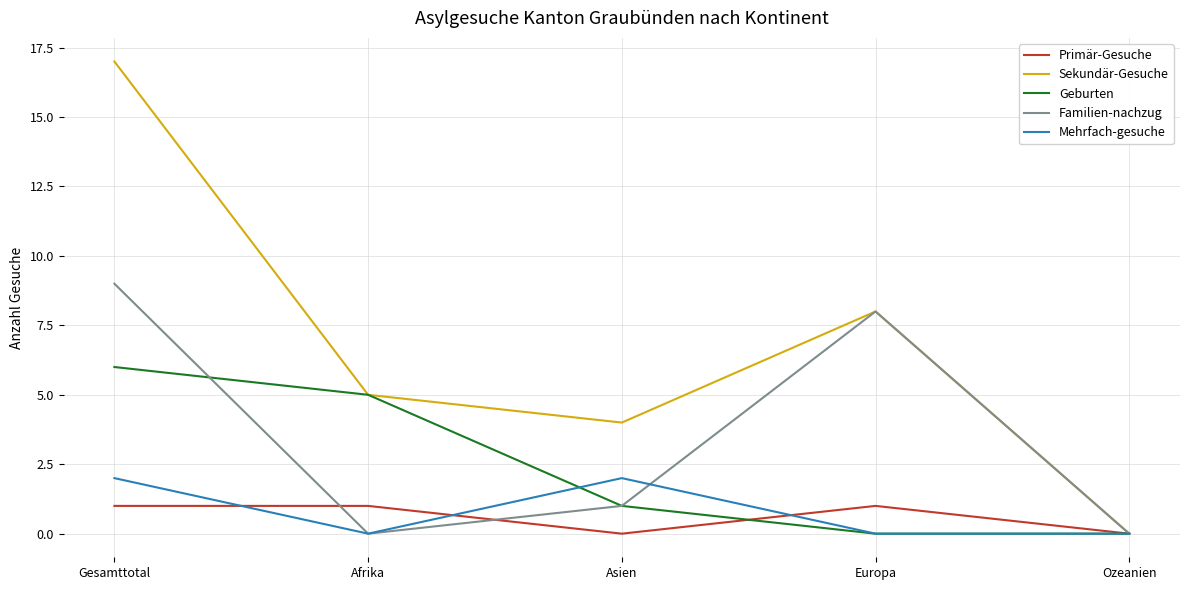

Which category has the highest value across all series?

Gesamttotal